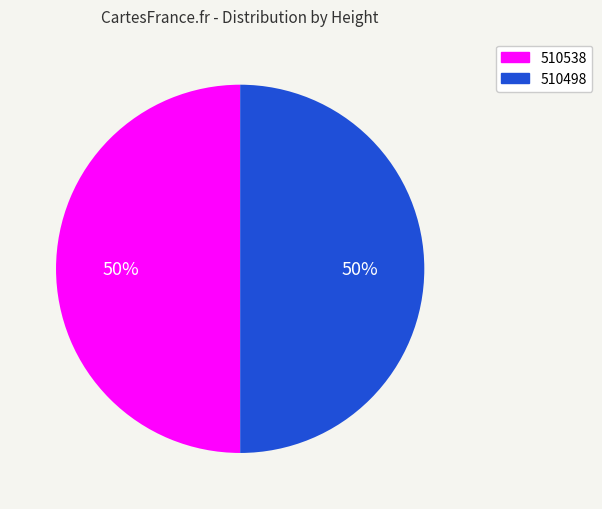

Do 510538 and 510498 together represent more than half of the pie?

Yes